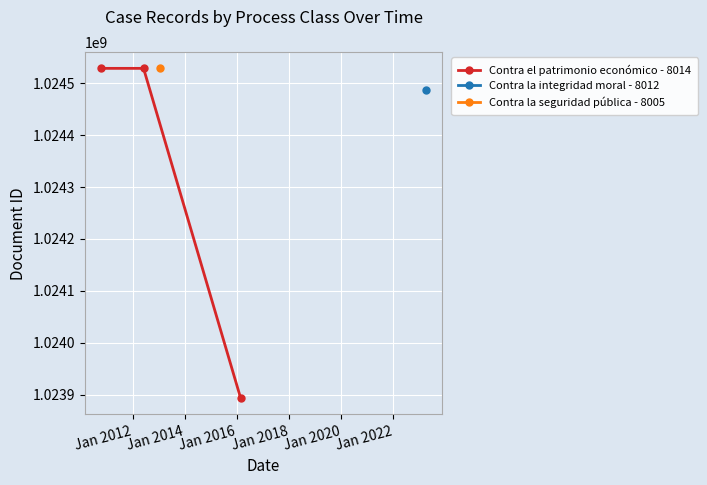

What is the minimum value for Contra el patrimonio económico - 8014?

1023893901